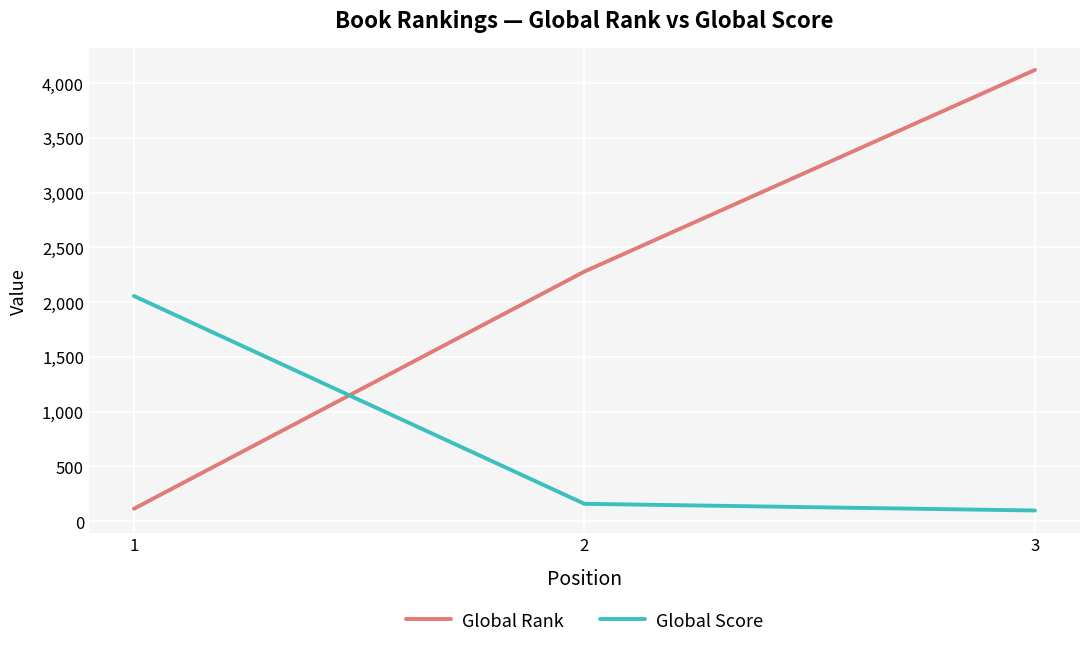

What is the sum of the Global Rank values at 1 and 3?

4235